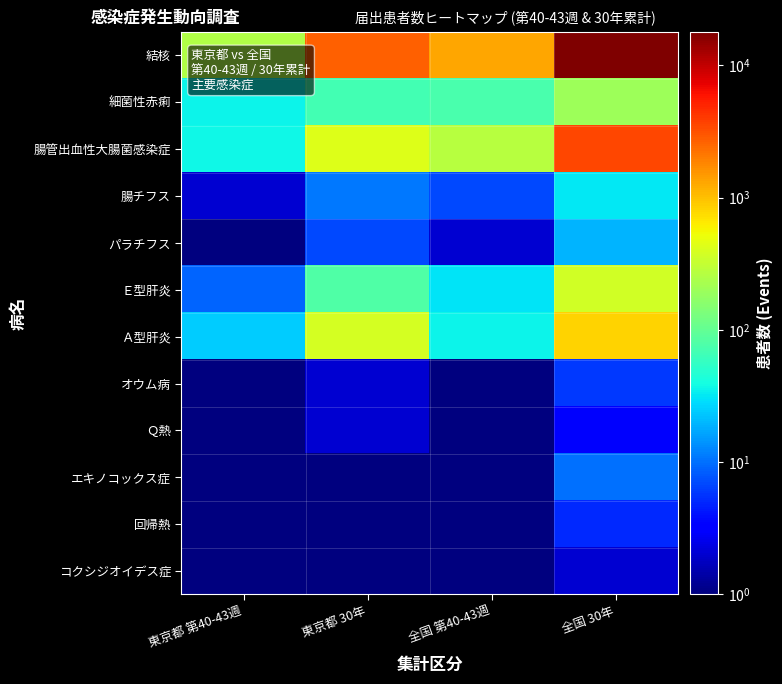

Which series has the largest range (max minus min)?

結核